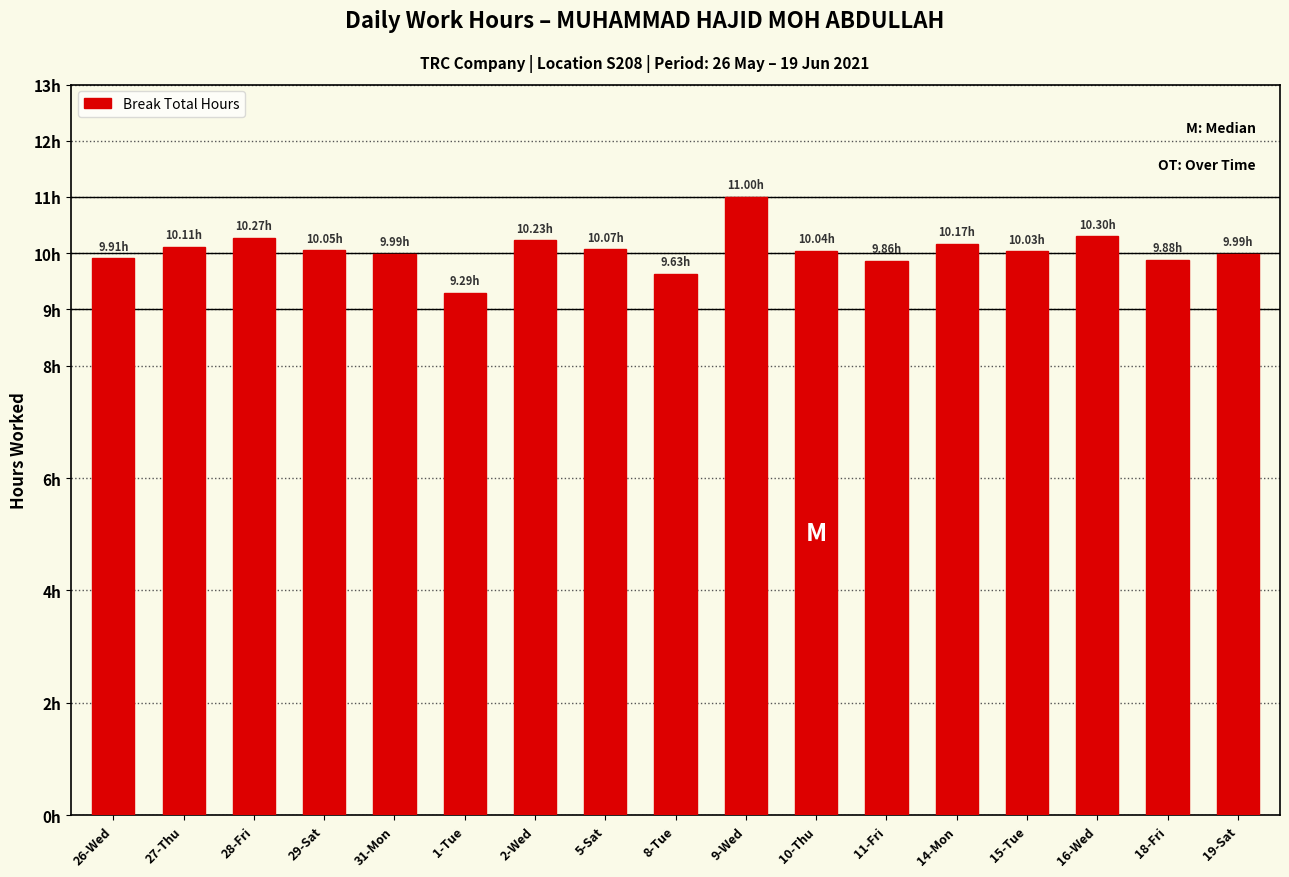

Approximately how many times larger is the value at 18-Fri compared to 10-Thu?

1.0